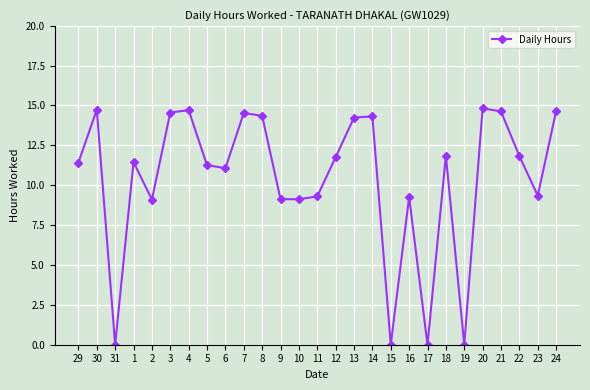

The value at 10 is 9.1. True or false?

True